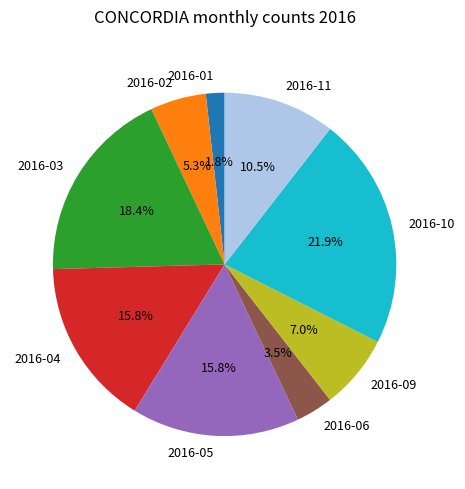

Which has a higher value, 2016-02 or 2016-01?

2016-02